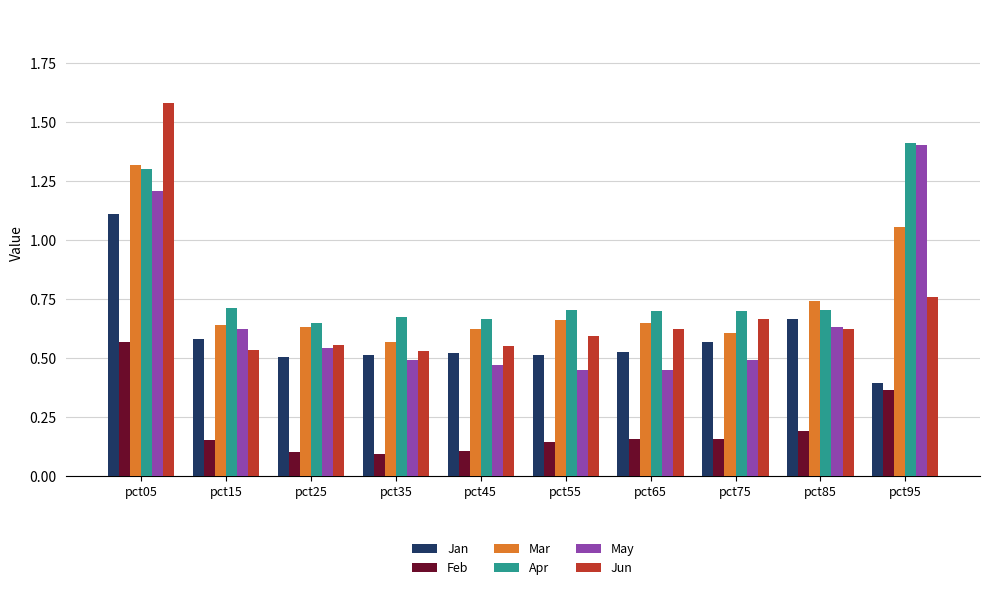

How many Feb values are between 0 and 1?

10